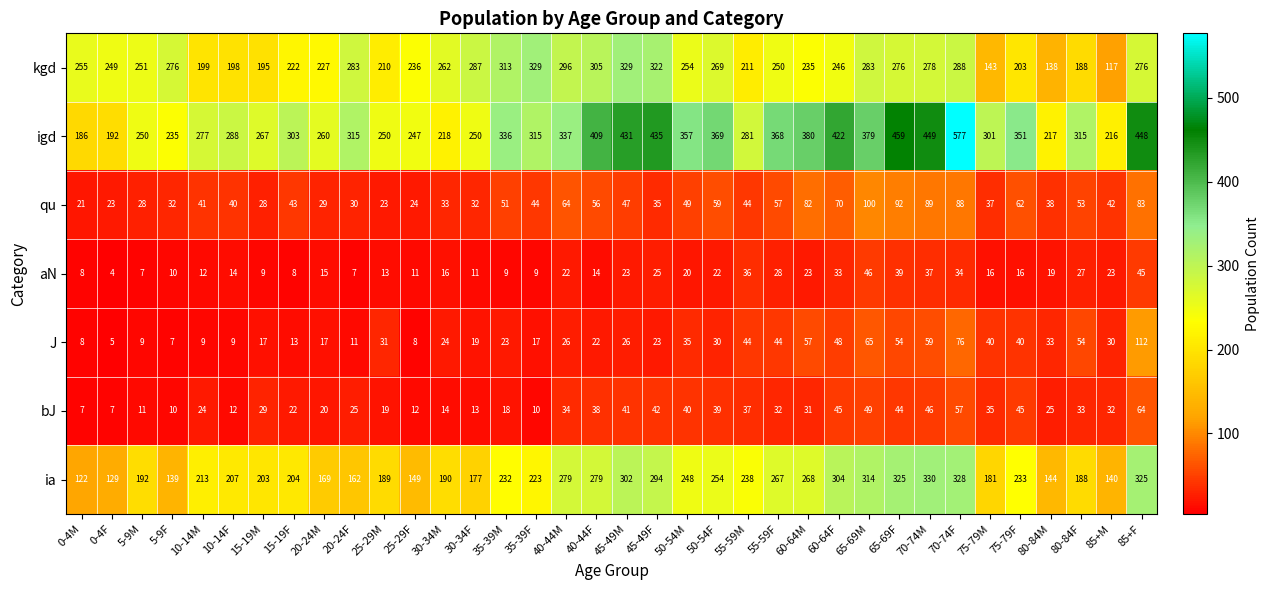

Which label corresponds to the largest value in the chart?

70-74F